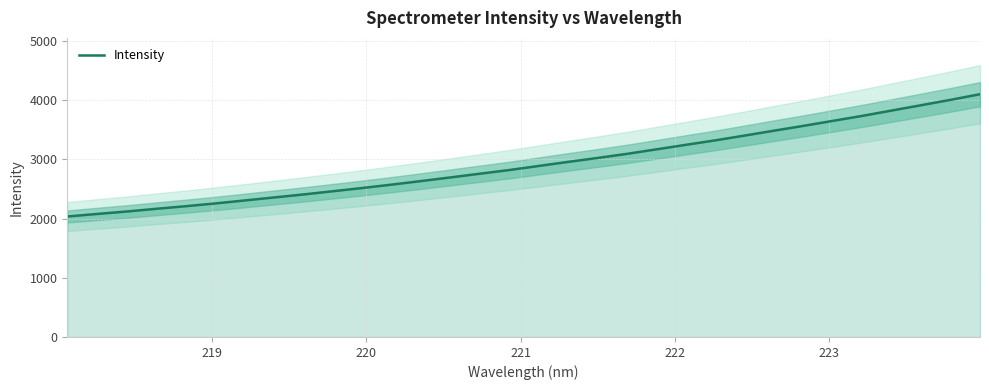

How many series are shown in this chart?

1